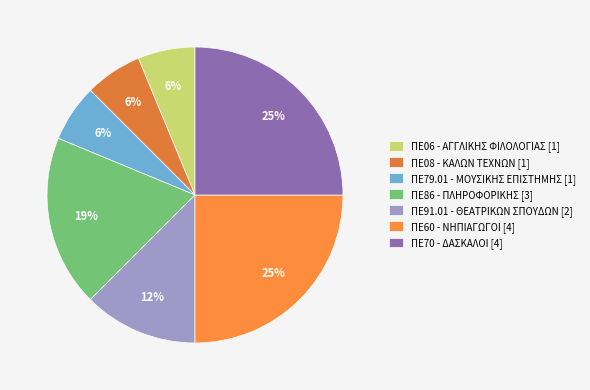

How many segments does this pie chart have?

7